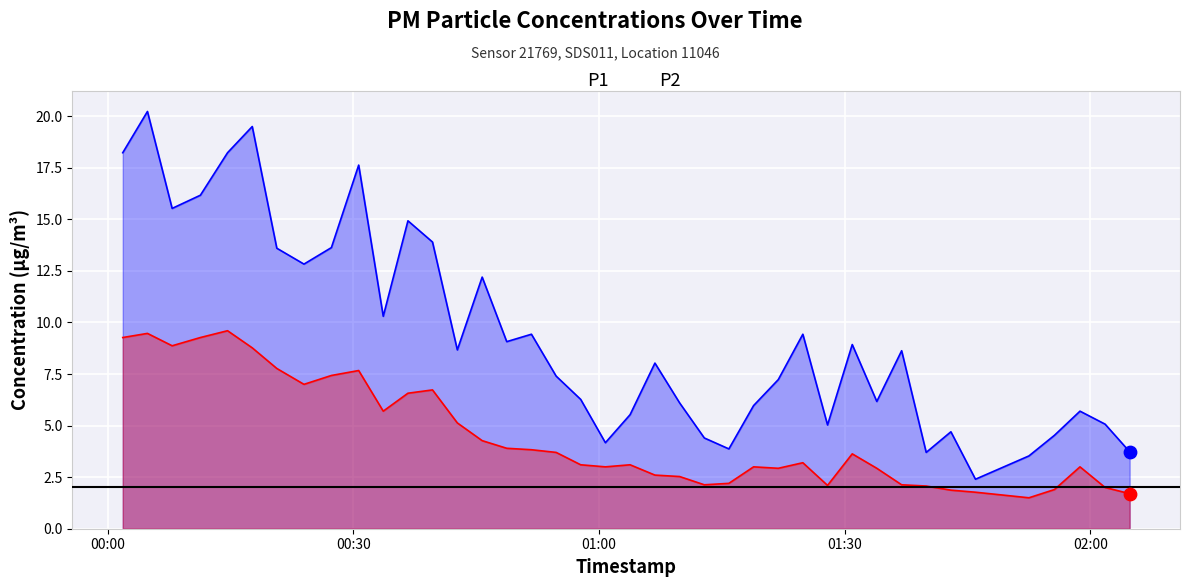

Which series contains the lowest Y value?

P2